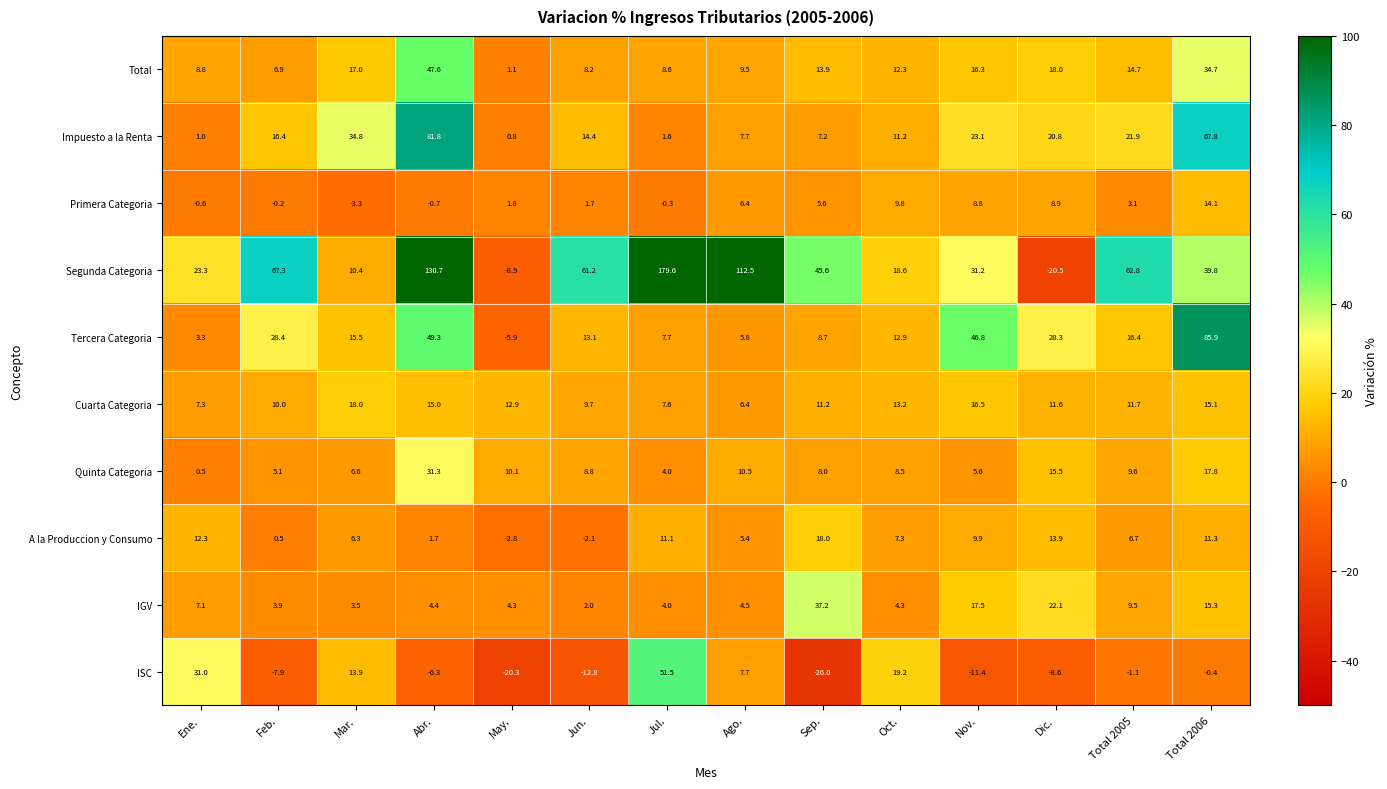

Count the number of data series in this chart.

10